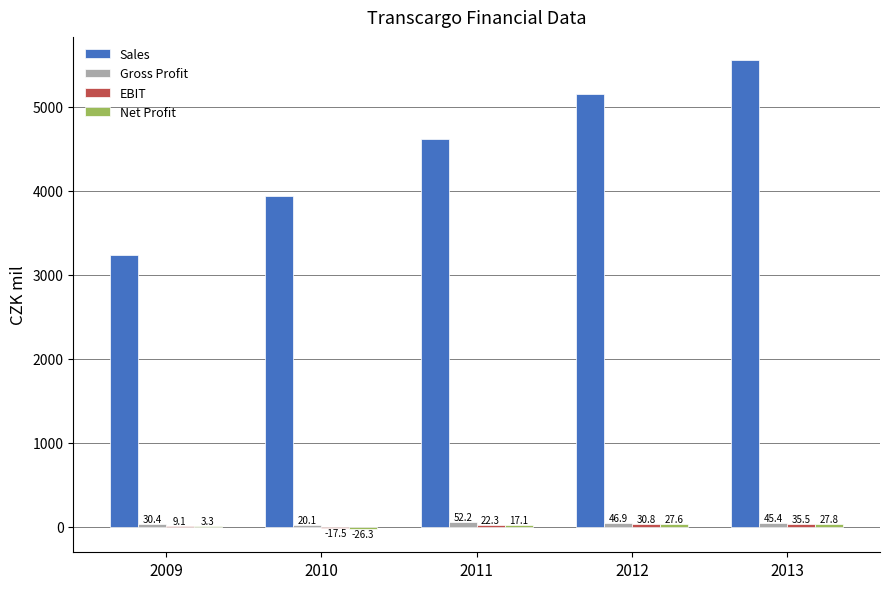

What is the total value across all series at 2009?

3274.3